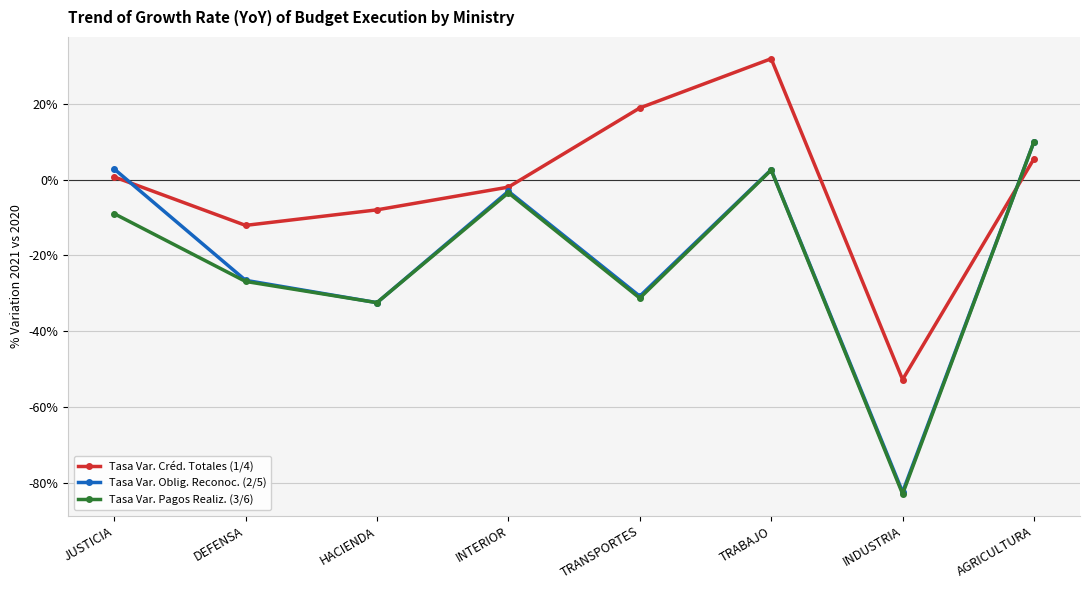

What is the value of the Tasa Var. Pagos Realiz. (3/6) point at the 7th from the left?

-83.0